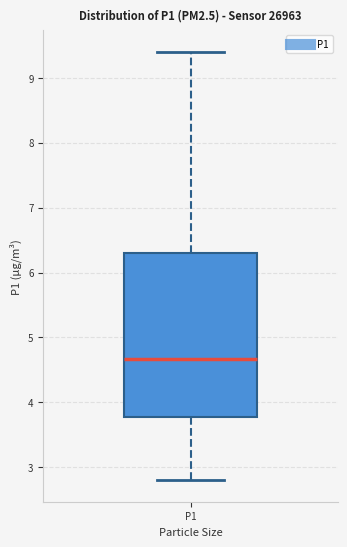

Transcribe this box plot: give where the median line is, the range the box spans, and where the two whiskers end, as read against the y-axis. The values are not printed on the chart, so give them approximately, as read against the axis.

median 4.7, box 3.8 to 6.3, whiskers 2.8 to 9.4